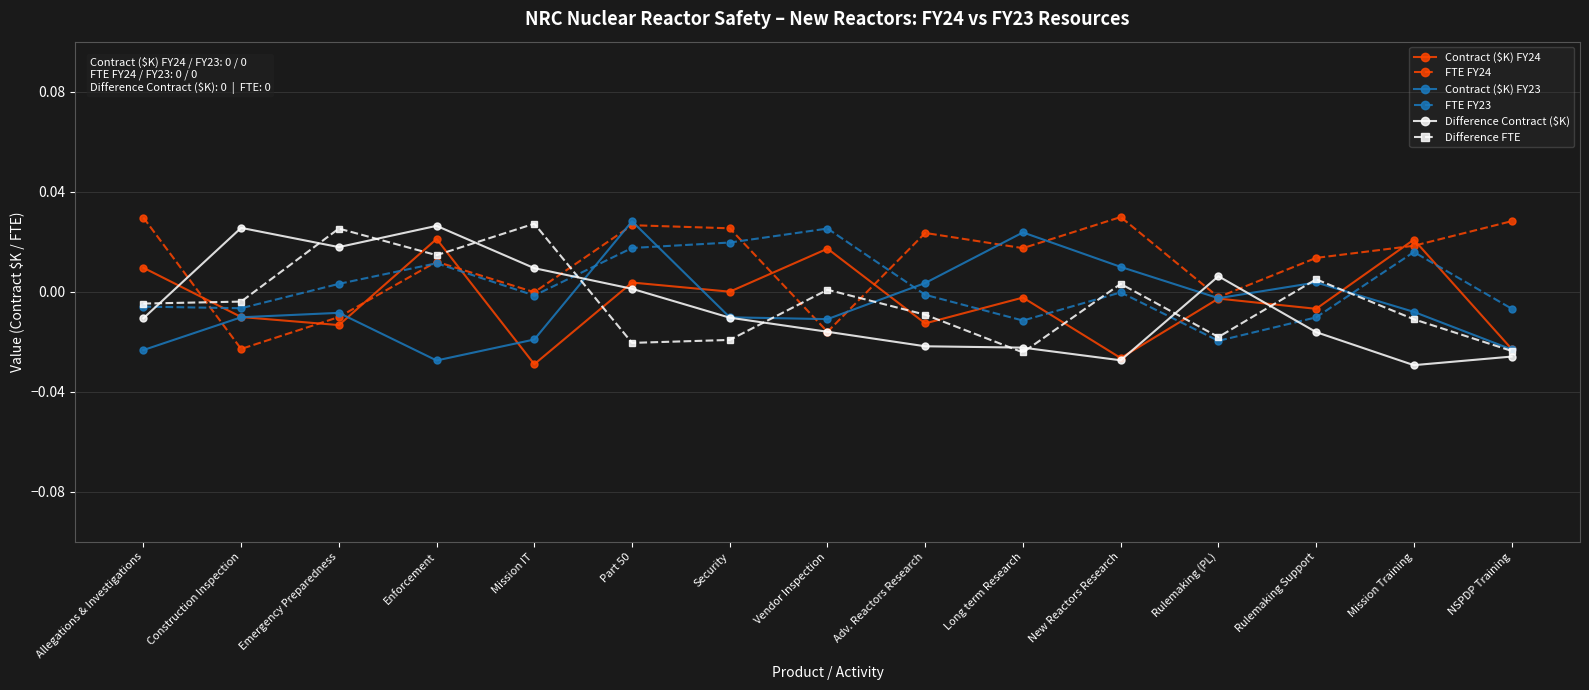

What is the difference between the maximum and minimum values in the Contract ($K) FY23 series?

0.1